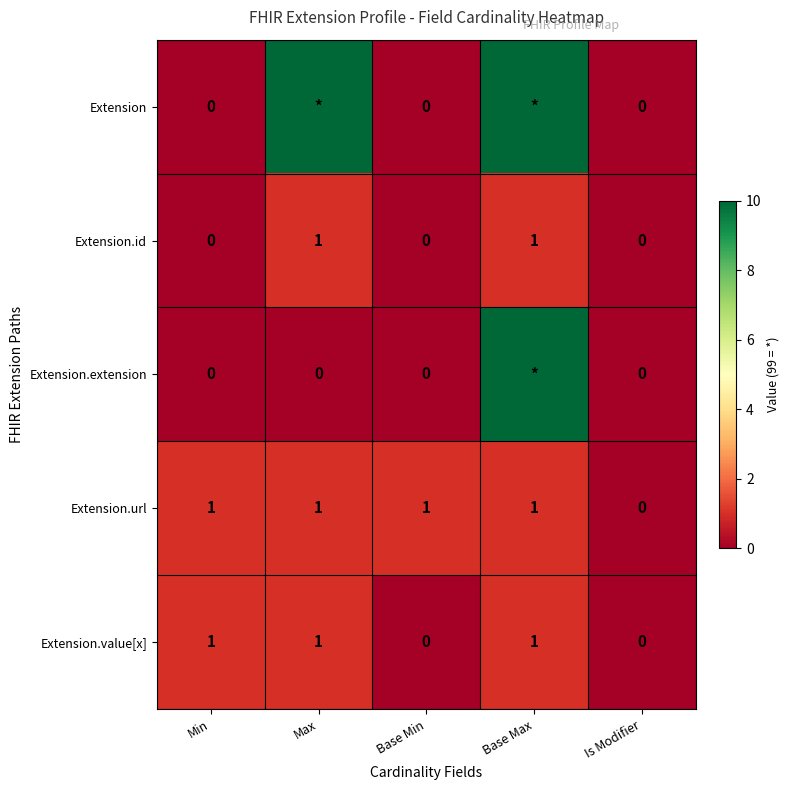

Count the Extension.value[x] values in the range 0 to 1.

5